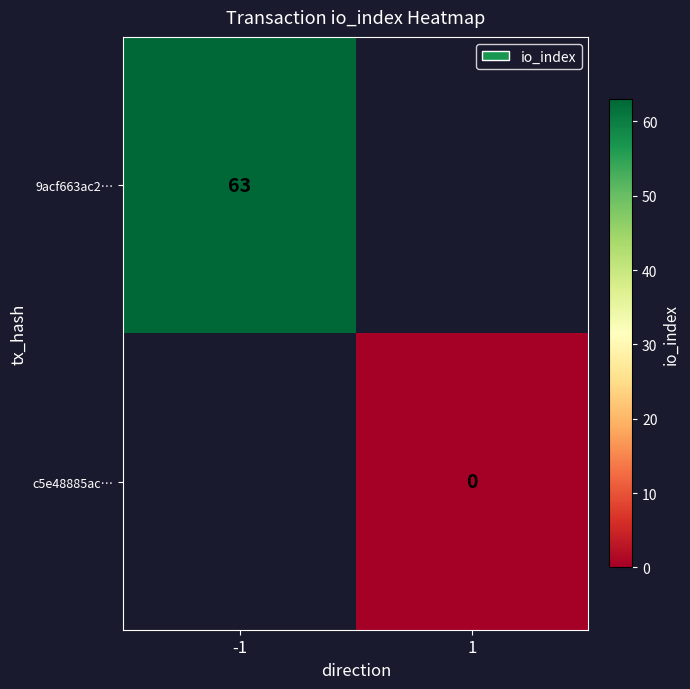

Count the number of categories in the chart.

2